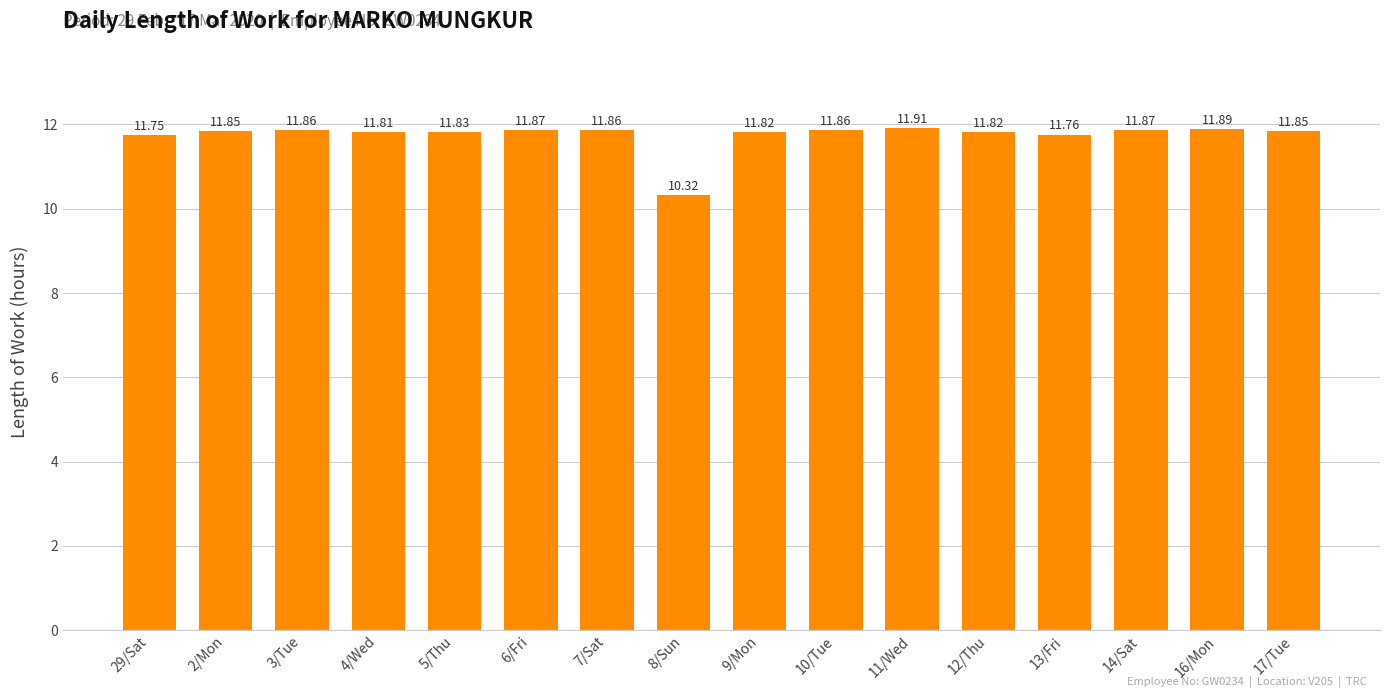

What is the difference between the maximum and minimum values?

1.6